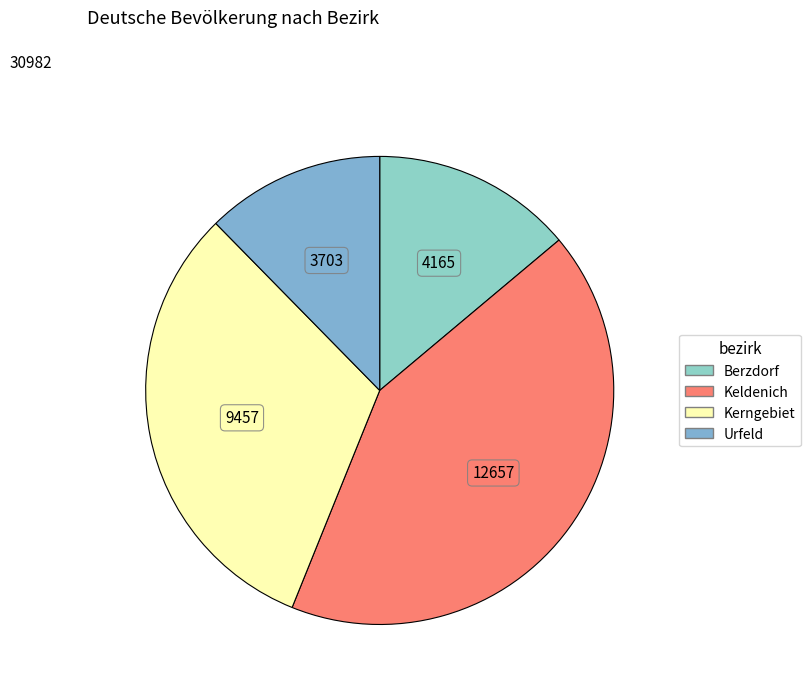

Is there any slice that represents more than half of the pie?

No